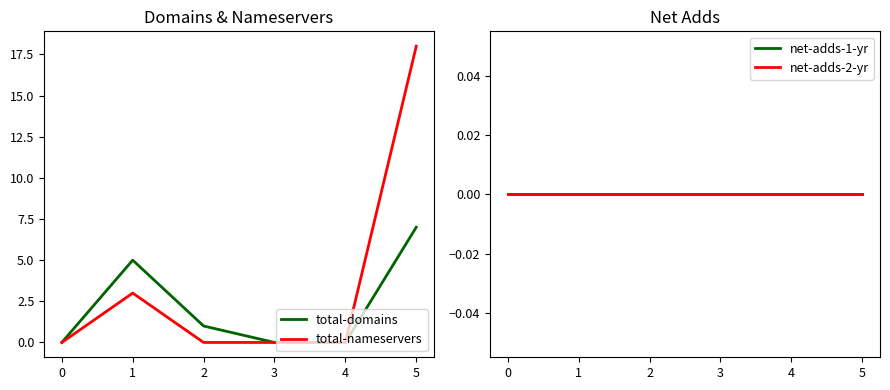

Count the total-nameservers values in the range 0 to 3.

5